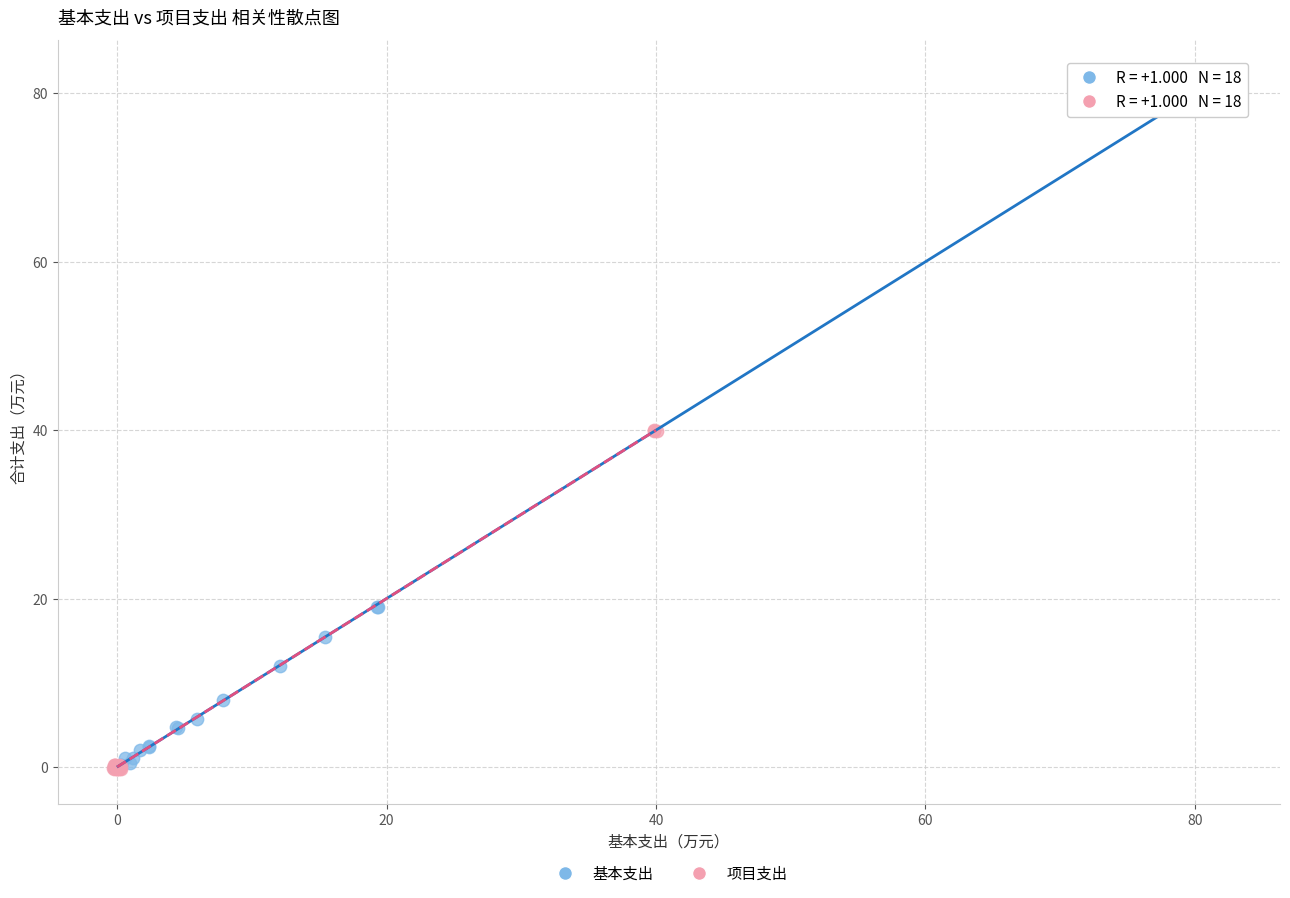

Which series reaches the maximum Y coordinate?

基本支出